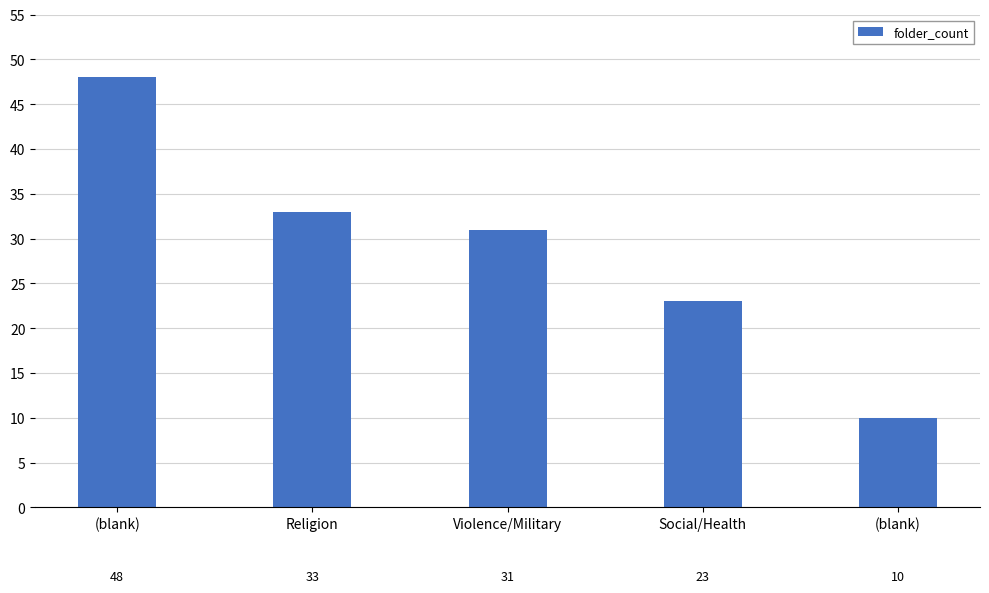

Are the bars grouped side by side (vs. stacked)?

No